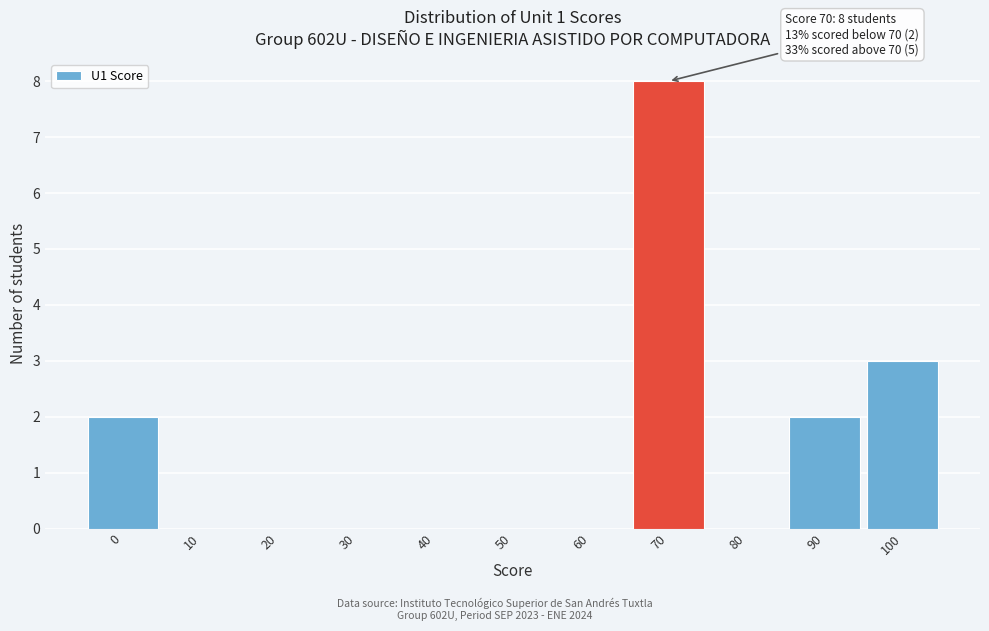

Reading left to right, transcribe all the data shown in this chart.

0=2	10=0	20=0	30=0	40=0	50=0	60=0	70=8	80=0	90=2	100=3